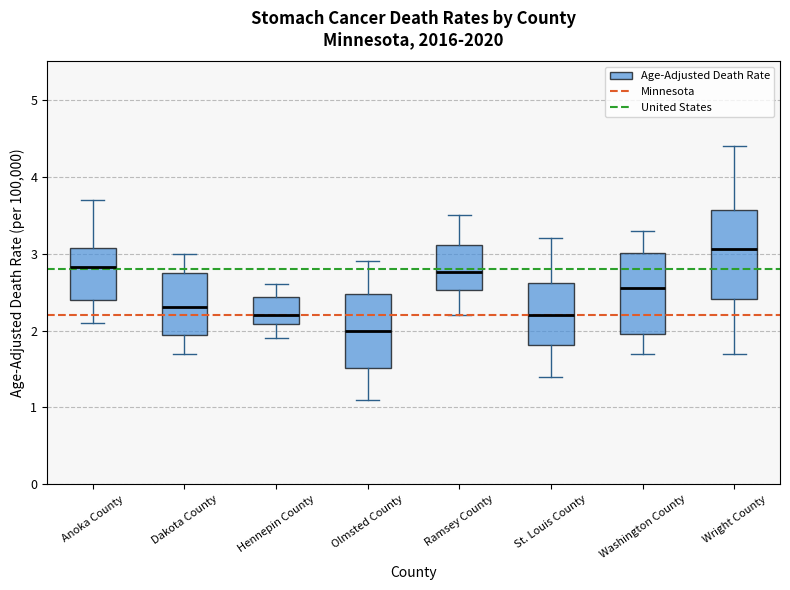

Where is the lower edge of the box for Wright County on the y-axis? The values are not printed on the chart, so give them approximately, as read against the axis.

2.4